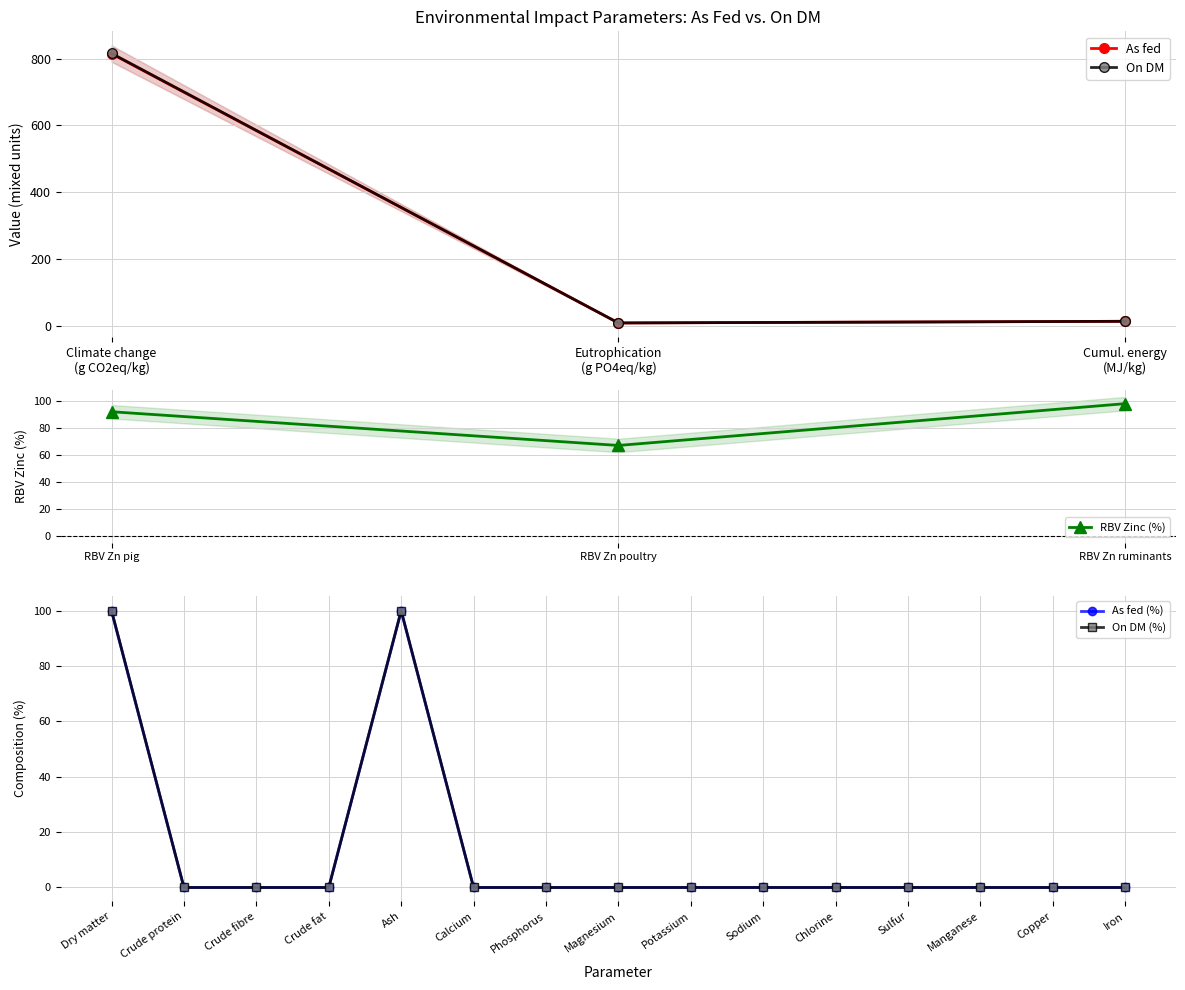

The value of On DM at Calcium is 38.8. True or false?

False